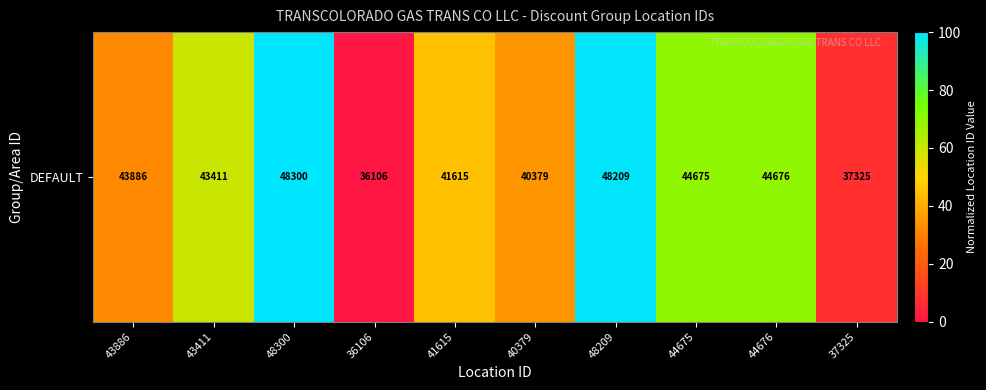

List the labels in order of value, smallest first.

36106, 37325, 43886, 40379, 41615, 43411, 44675, 44676, 48209, 48300